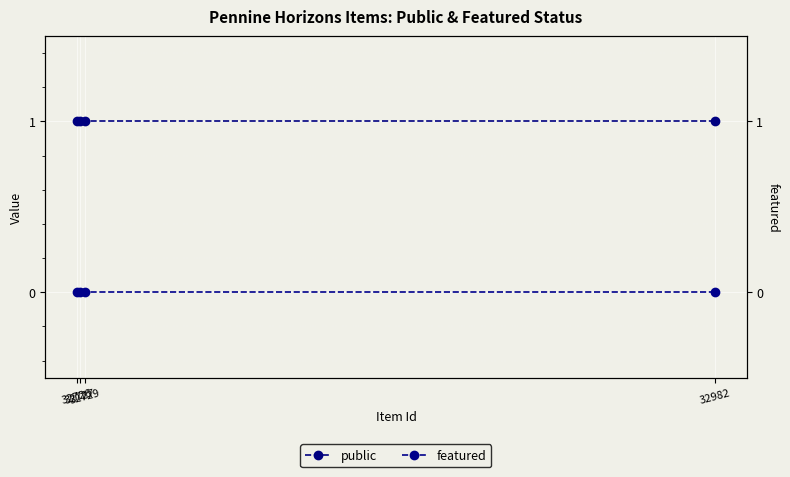

What is the total value across all series at 32982?

1